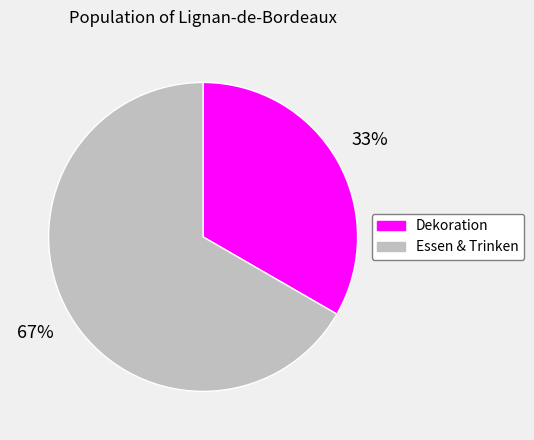

Is the sum of Essen & Trinken and Dekoration greater than half?

Yes